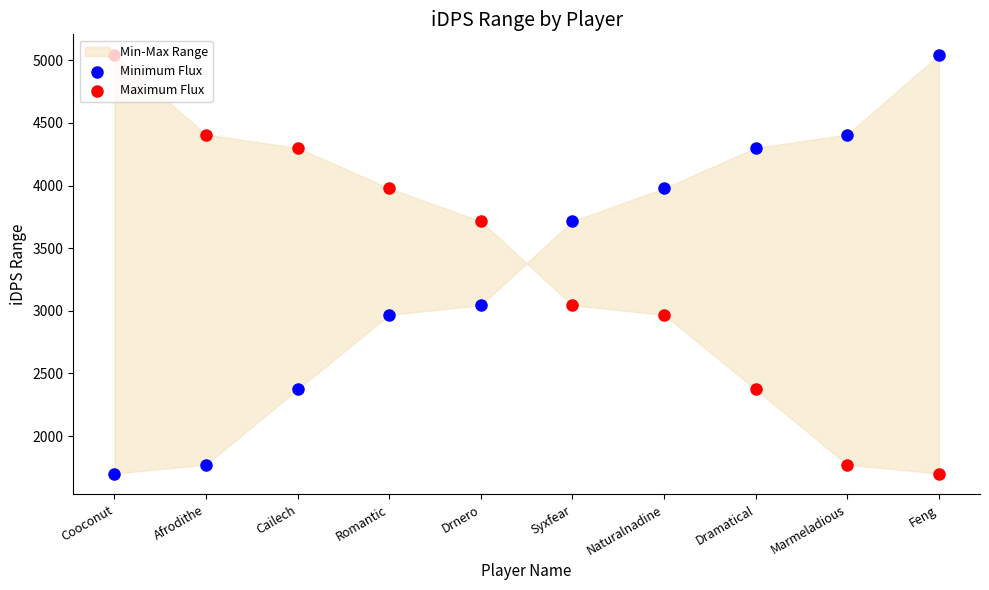

Which series contains the lowest Y value?

Minimum Flux